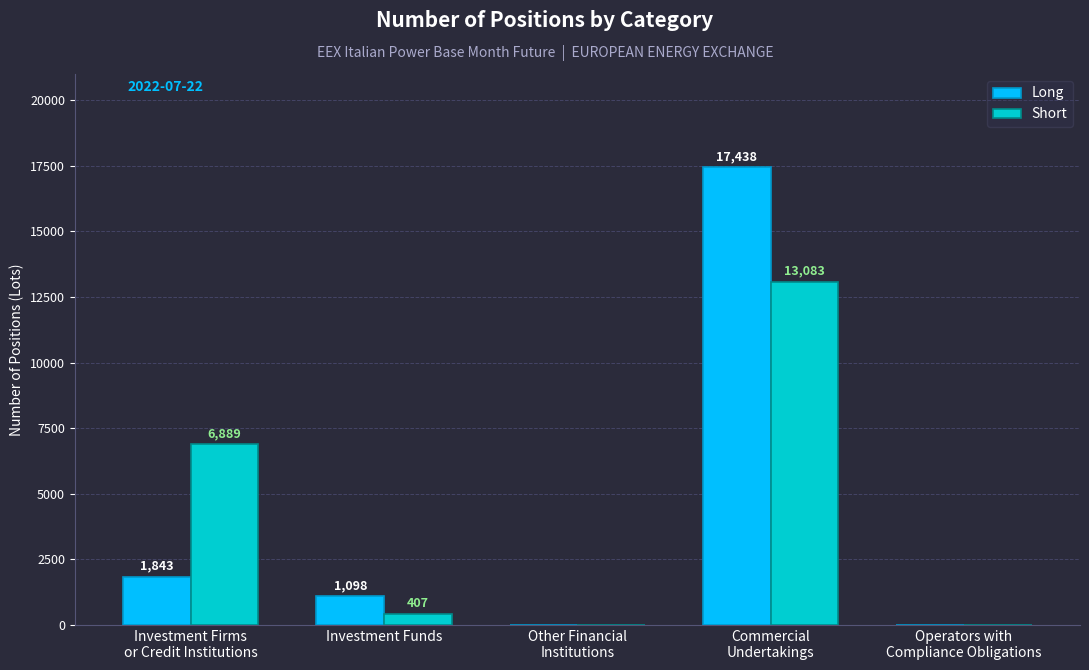

What is the difference between the Short values at Investment Funds and Operators with
Compliance Obligations?

407